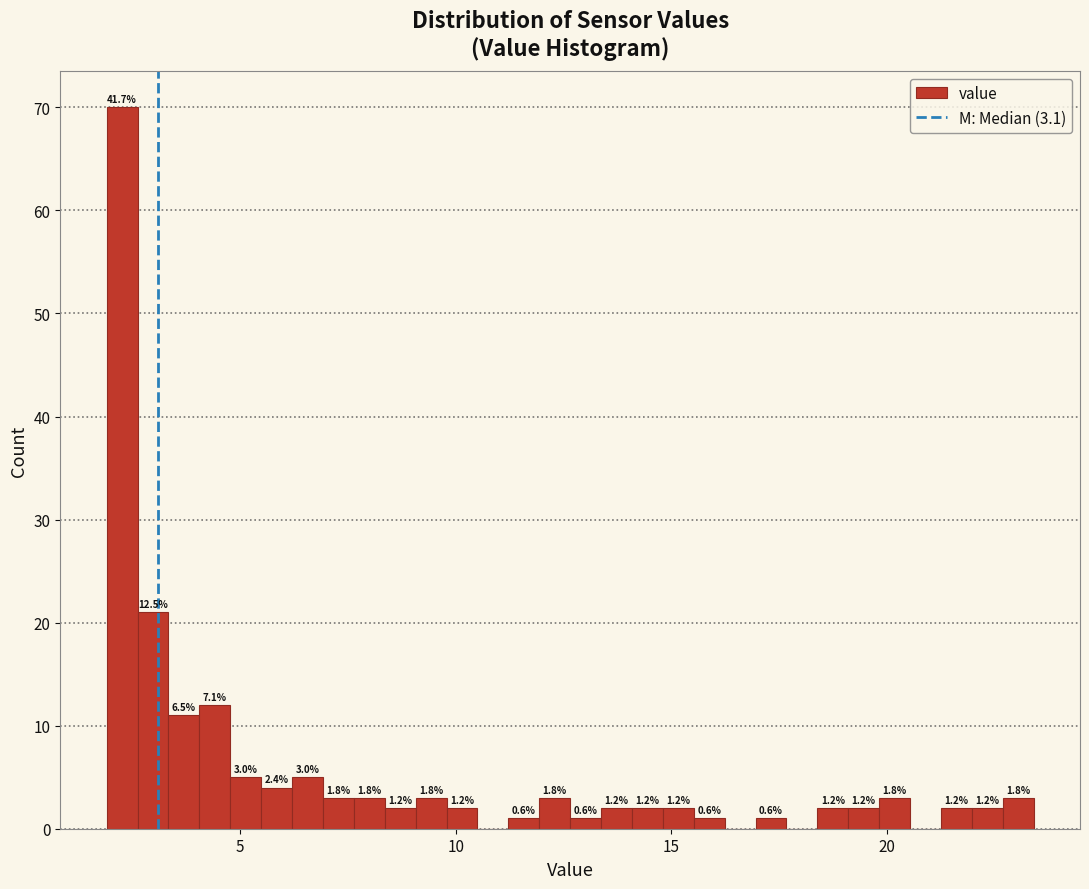

Around what value on the x-axis is the tallest bar? Give the approximate position of its centre, as read against the axis.

2.5